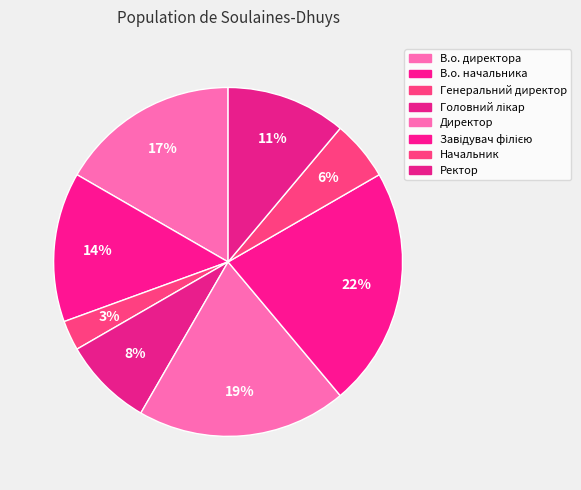

To the nearest percent, what is the difference between the largest and smallest slice percentages?

19%